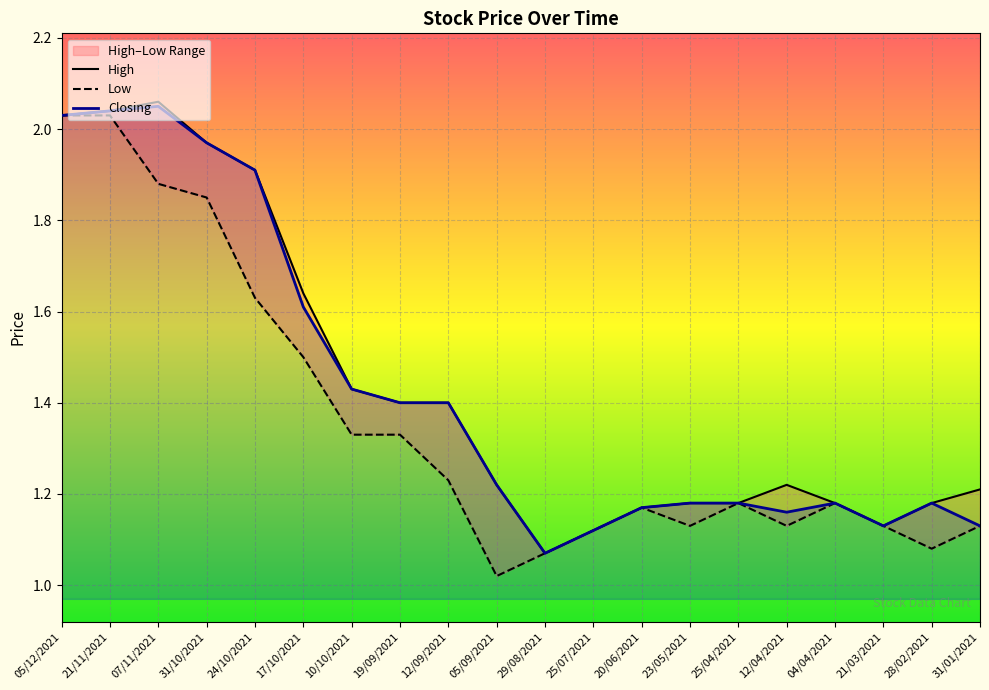

Rank the series at 28/02/2021 from lowest to highest value.

Low, High, Closing